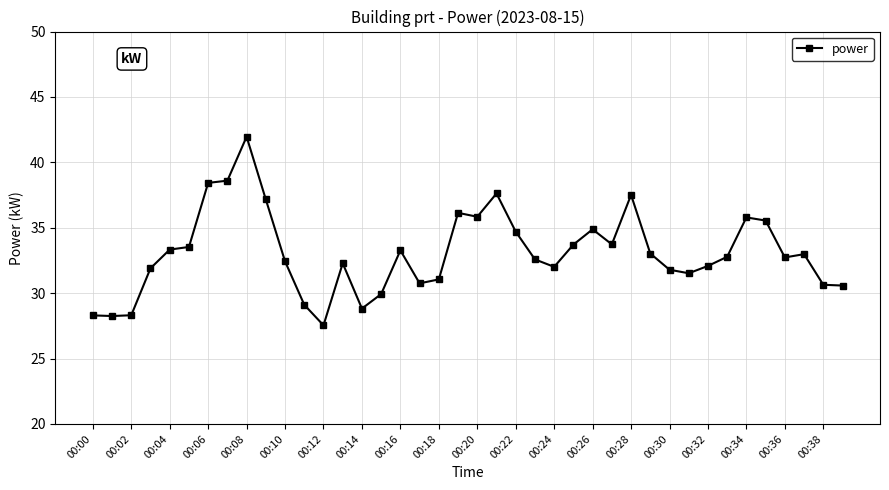

What is the minimum value shown in the chart?

27.5